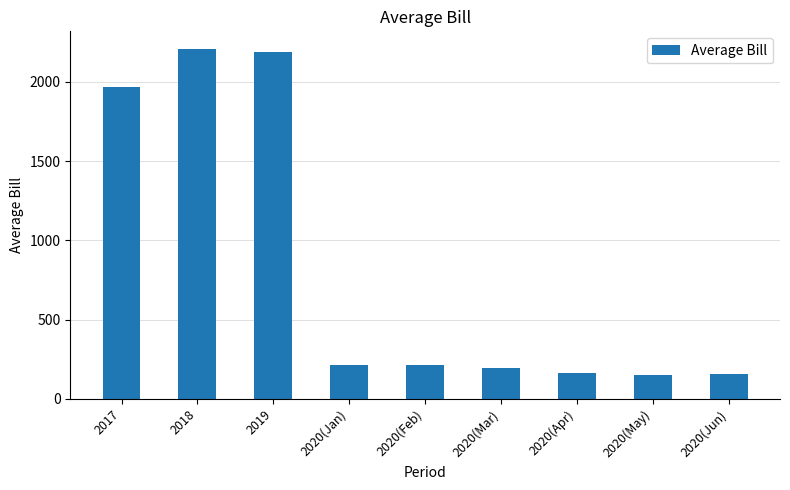

What position from the right is 2020(Mar)?

4